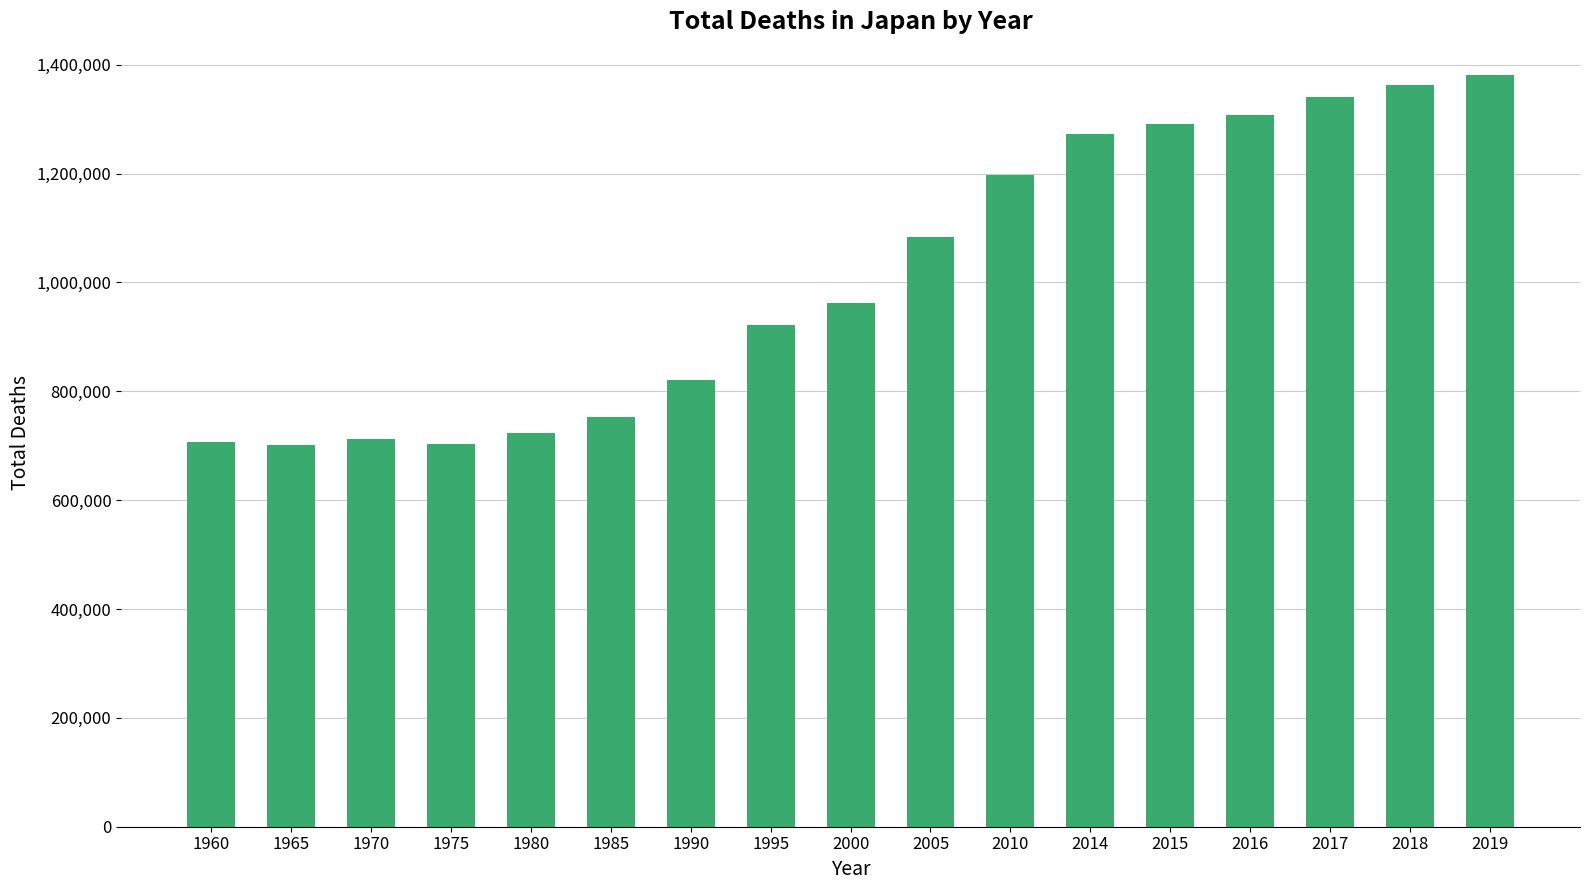

What is the minimum value shown in the chart?

700438